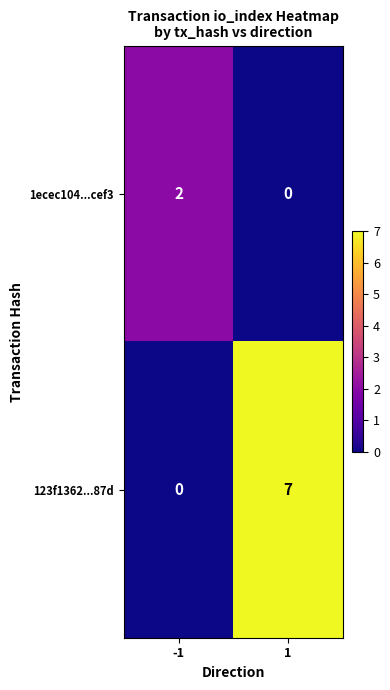

What is the approximate value of 123f1362...87d at 1?

7